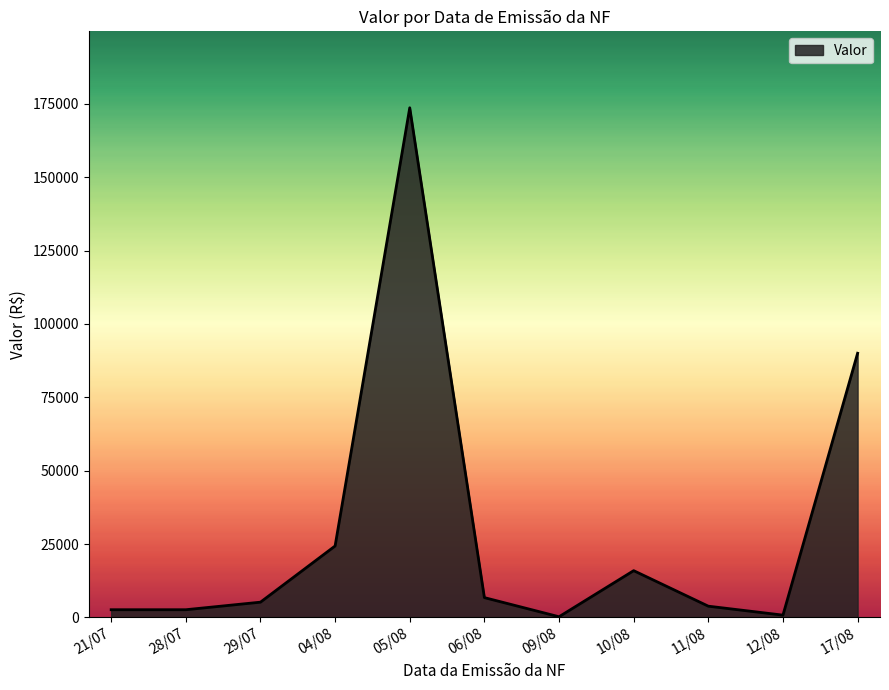

Between 06/08 and 04/08, which is larger?

04/08